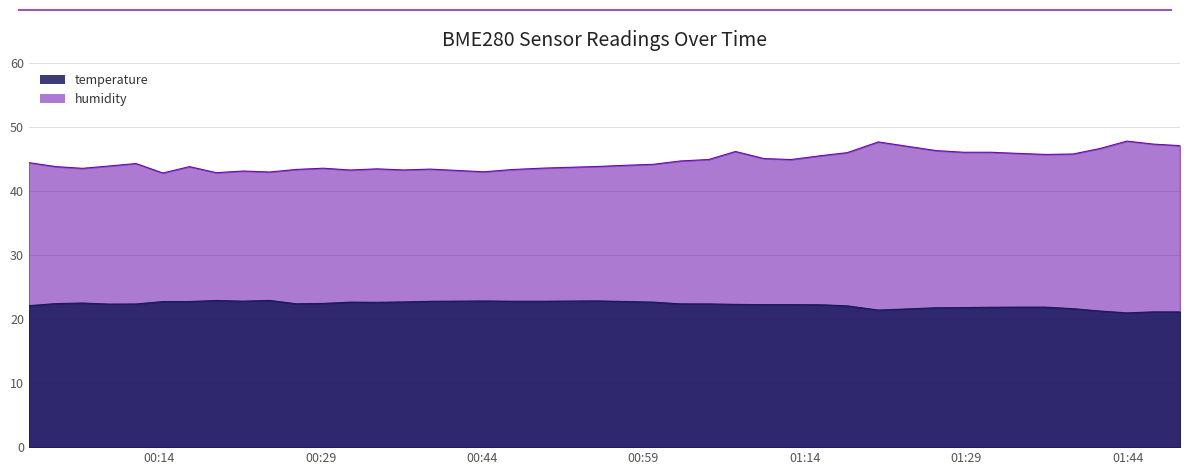

Reading left to right, extract all data points from this chart.

temperature: 22.1	22.4	22.5	22.3	22.3	22.7	22.7	22.9	22.8	22.9	22.4	22.4	22.6	22.6	22.7	22.8	22.8	22.8	22.8	22.8	22.7	22.6	22.4	22.4	22.3	22.2	22.2	22.2	22.1	21.4	21.8	21.8	21.8	21.9	21.9	21.6	21.2	20.9	21.1	21.1
humidity: 44.4	43.8	43.5	43.9	44.3	42.8	43.8	42.8	43.1	42.9	43.3	43.5	43.2	43.4	43.3	43.4	43.0	43.3	43.5	43.8	44.0	44.1	44.7	44.9	46.1	45.0	44.9	45.5	46.0	47.6	46.3	46.0	46.0	45.8	45.7	45.8	46.6	47.8	47.3	47.0